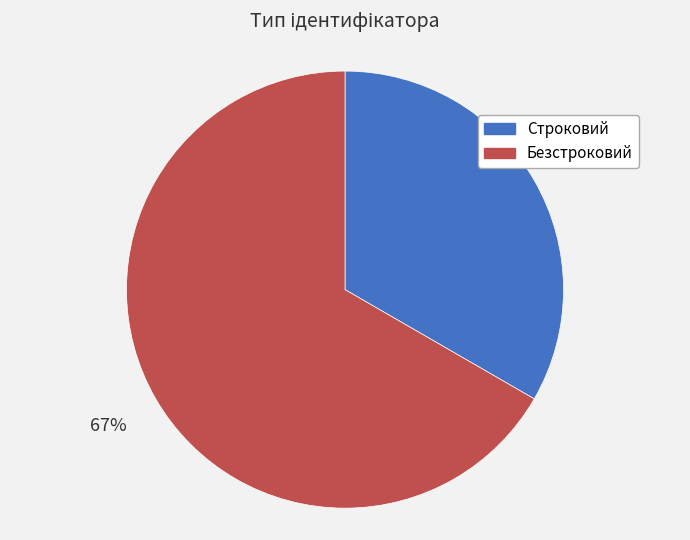

Combined, do Безстроковий and Строковий account for over 50%?

Yes